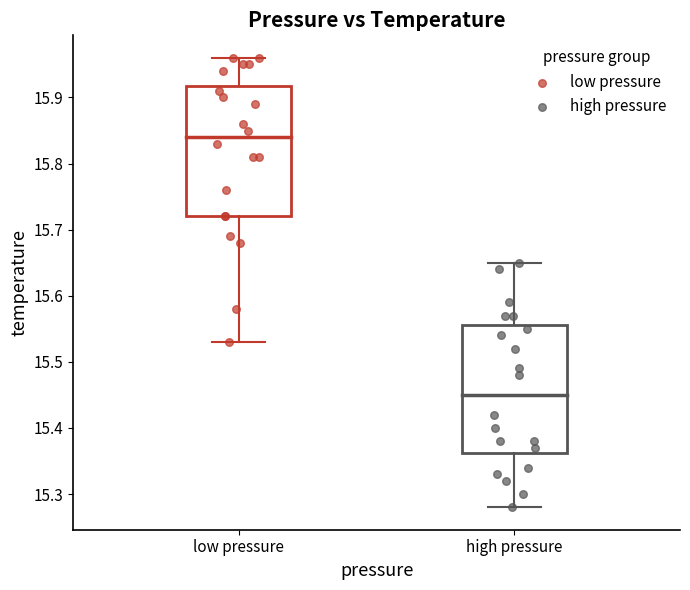

Which series has the largest Y range (max minus min)?

low pressure